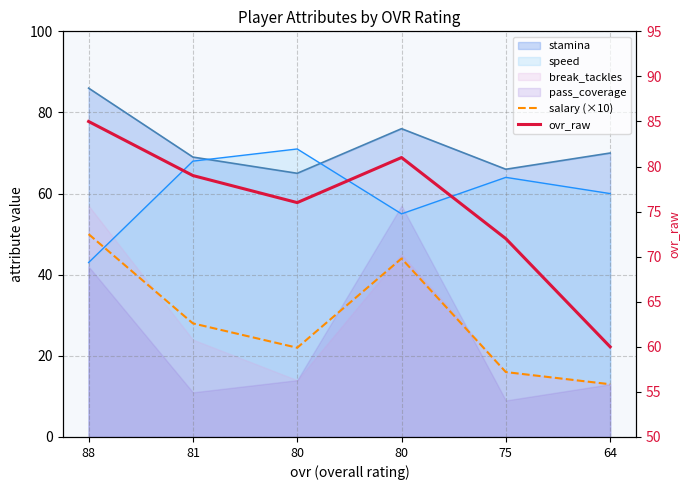

Which category has the highest value in the ovr_raw series?

88